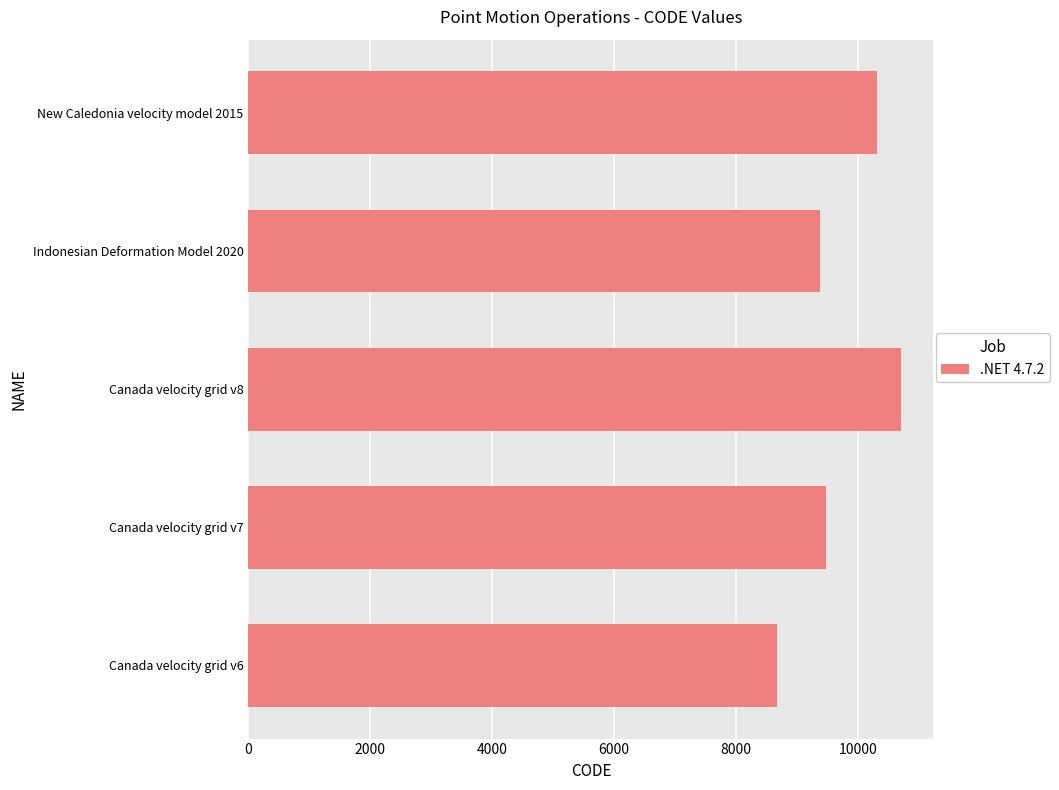

List the labels in order of value, largest first.

Canada velocity grid v8, New Caledonia velocity model 2015, Canada velocity grid v7, Indonesian Deformation Model 2020, Canada velocity grid v6